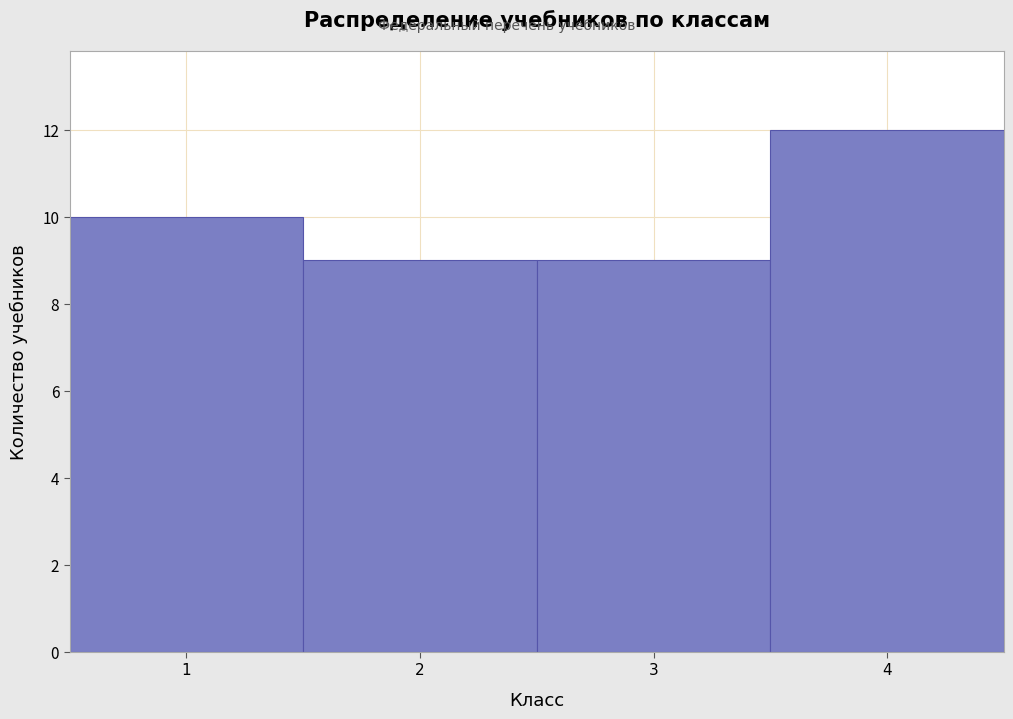

Reading left to right, transcribe all the data shown in this chart.

1=10	2=9	3=9	4=12